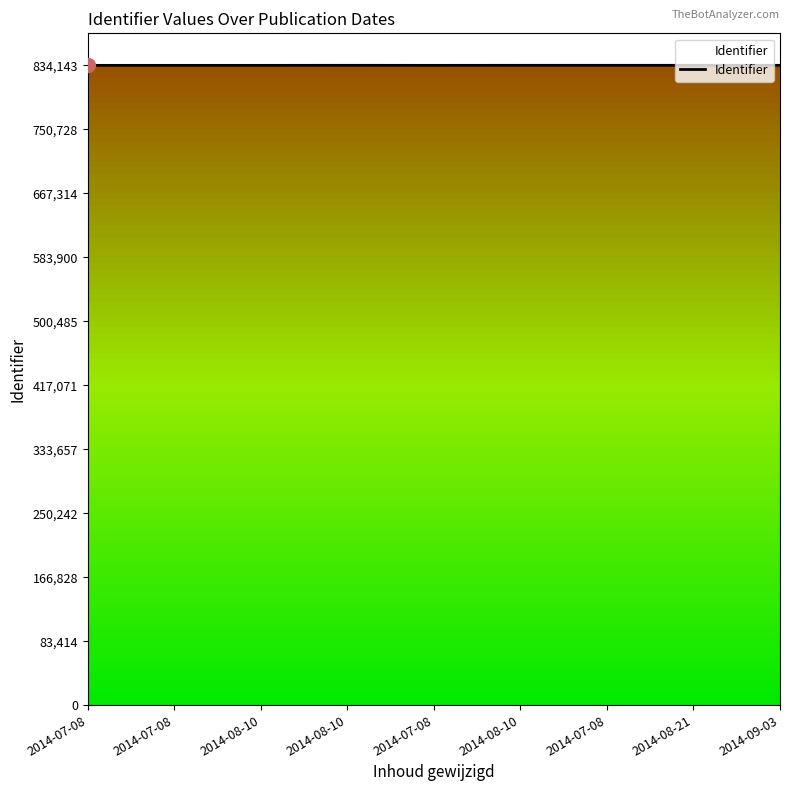

What is the ratio of the value at 2014-08-10 to the value at 2014-08-21?

1.0